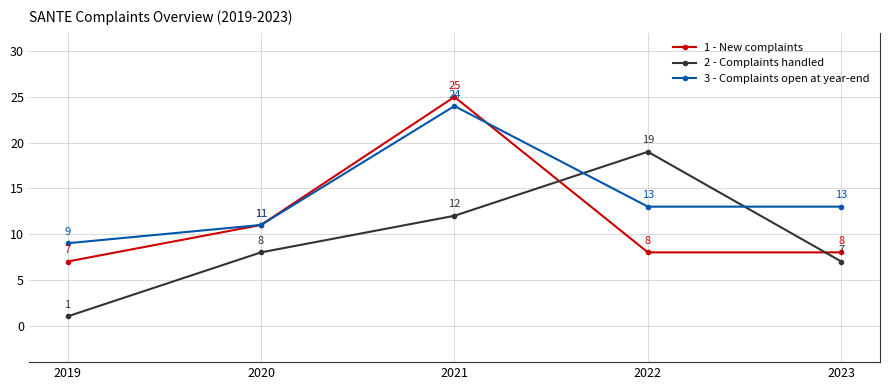

How many lines are shown in the chart?

3